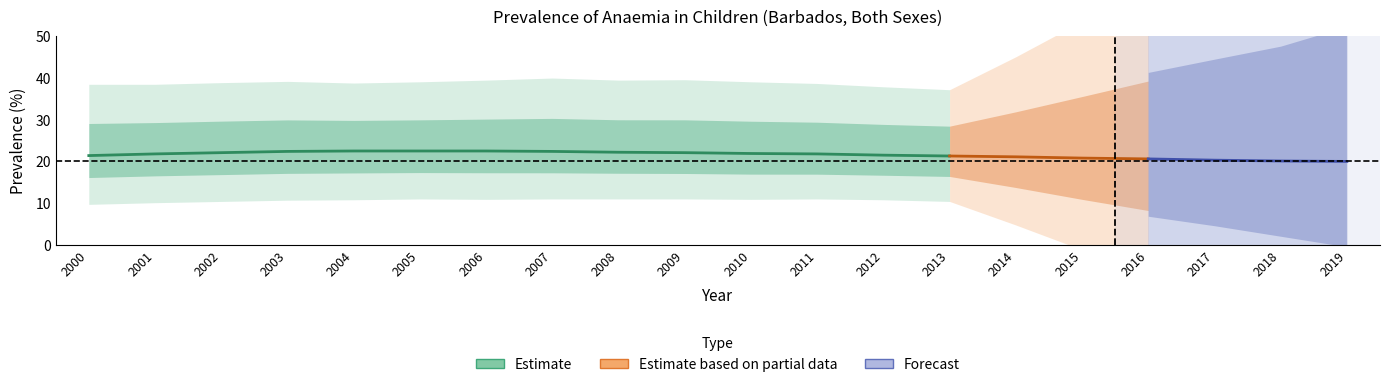

At which category does Low reach its first local peak?

2005